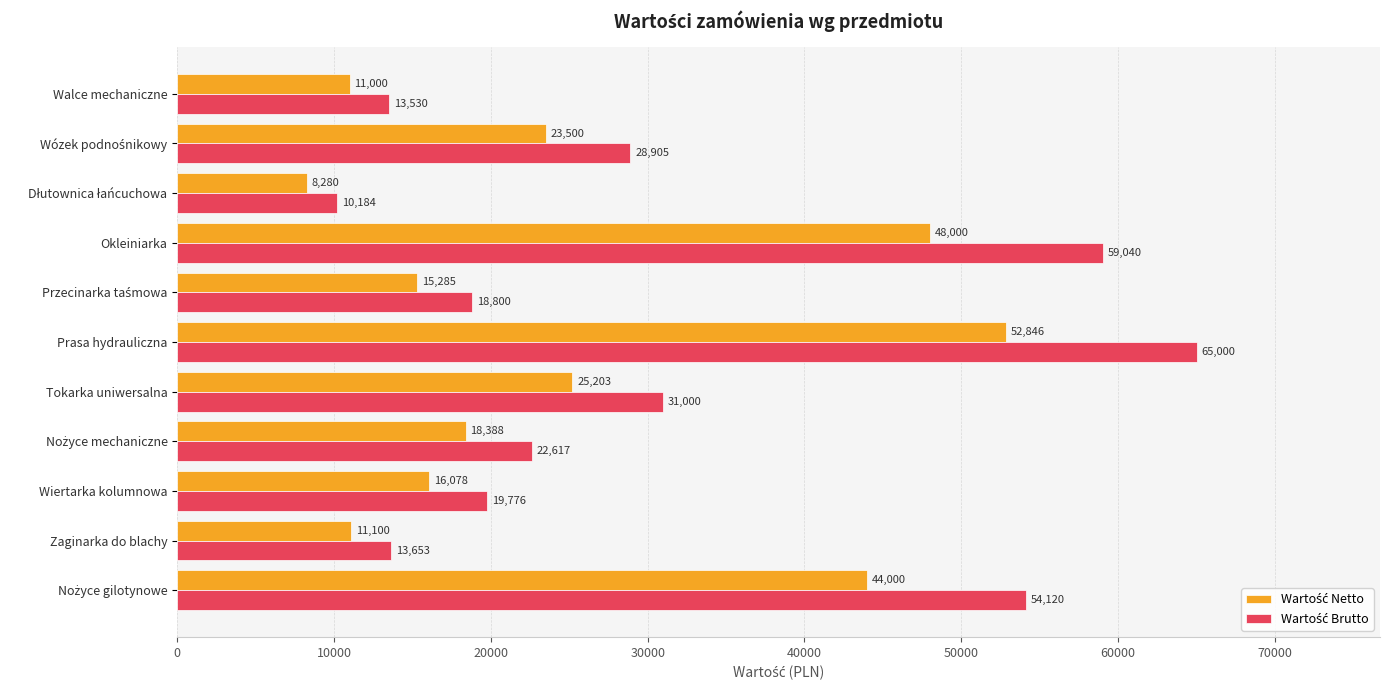

What is the spread (max minus min) of values at Okleiniarka?

11040.0